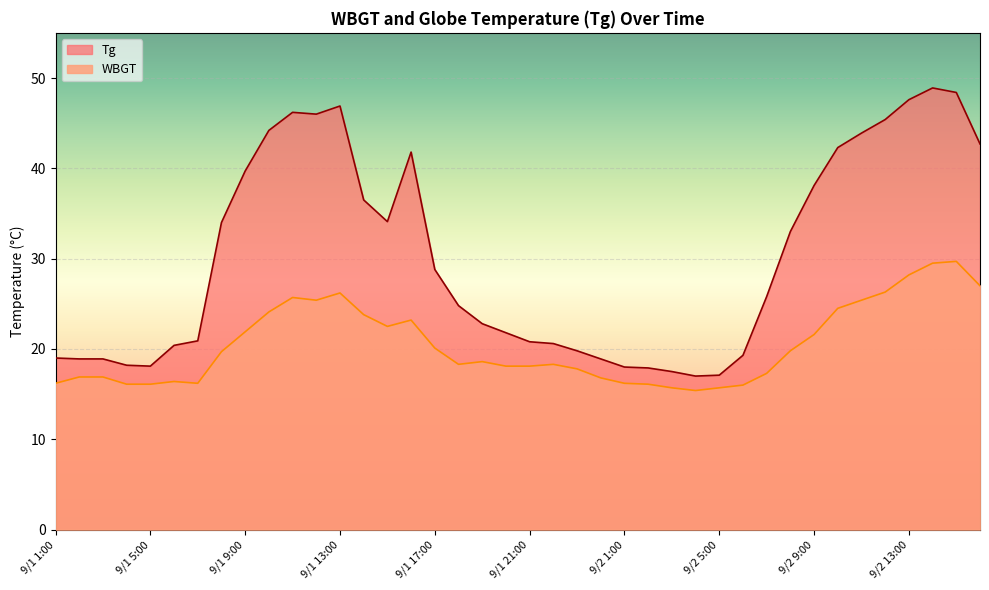

True or false: WBGT and Tg cross at least once.

False